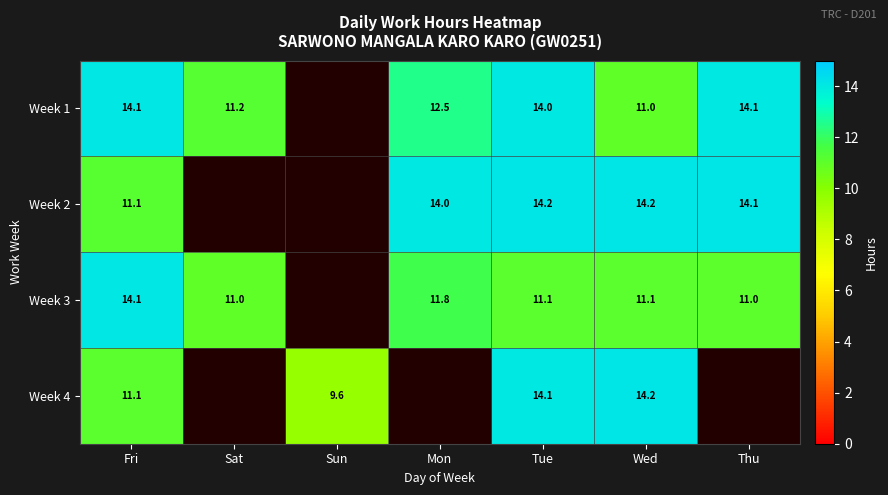

The value of Week 2 at Mon is 14.0. True or false?

True